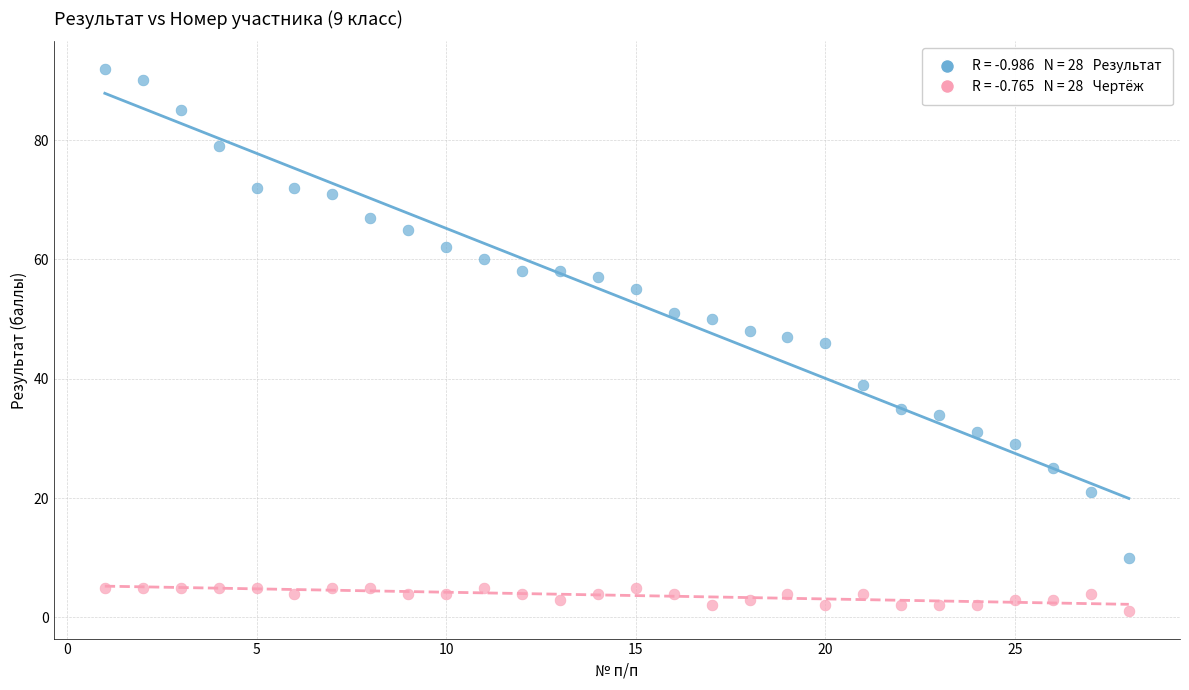

Across all data points, what is the range of X values (max minus min)?

27